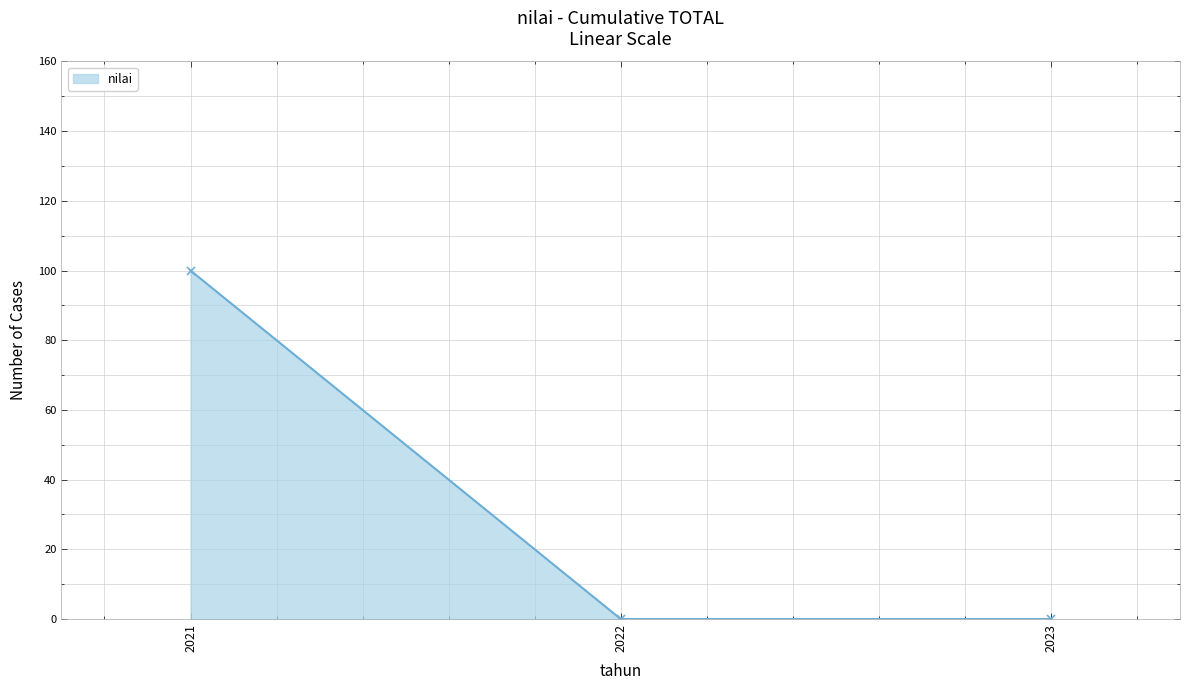

Which label corresponds to the largest value in the chart?

2021